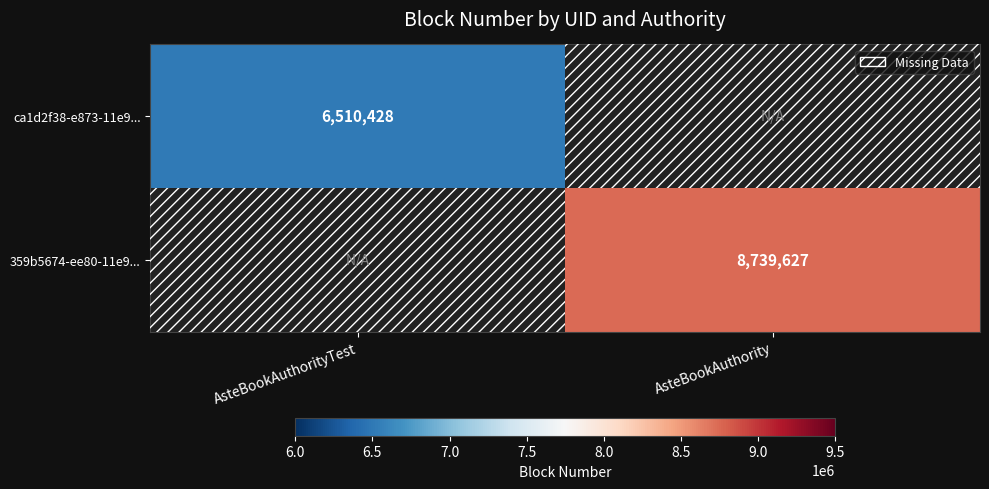

Is it true that 359b5674-ee80-11e9... equals 0 at AsteBookAuthorityTest?

True